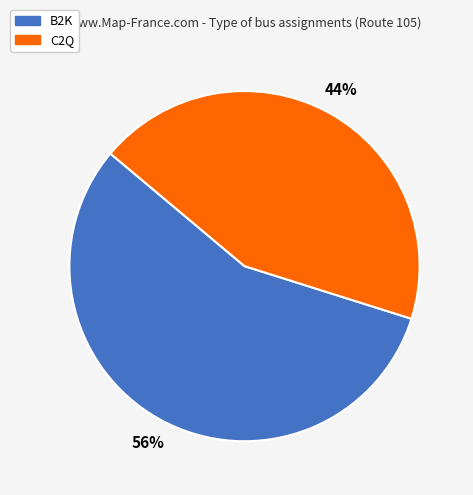

To the nearest percent, what portion does B2K represent?

56%